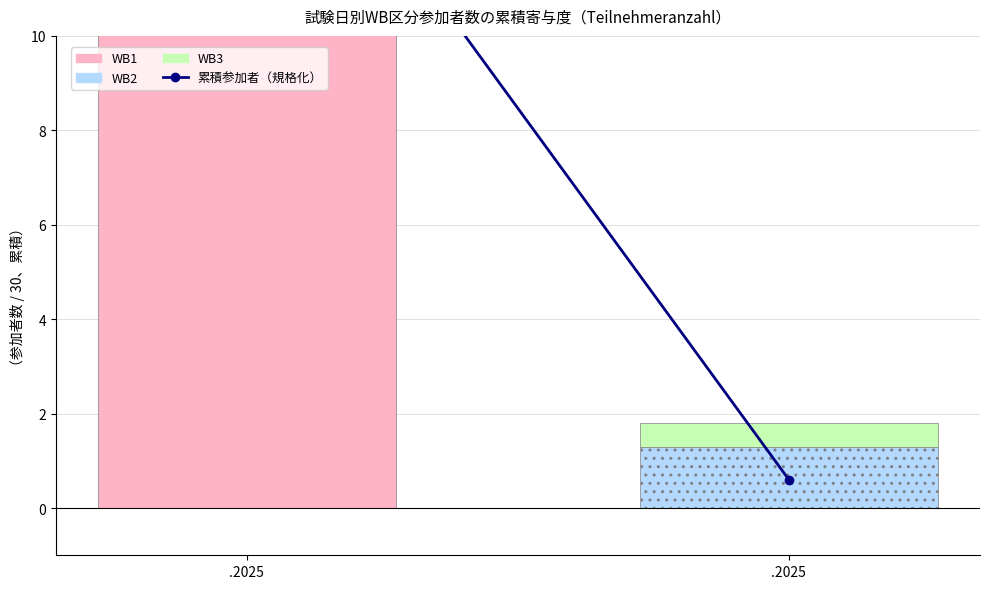

The WB2 series shows 3.5 at .2025. True or false?

False